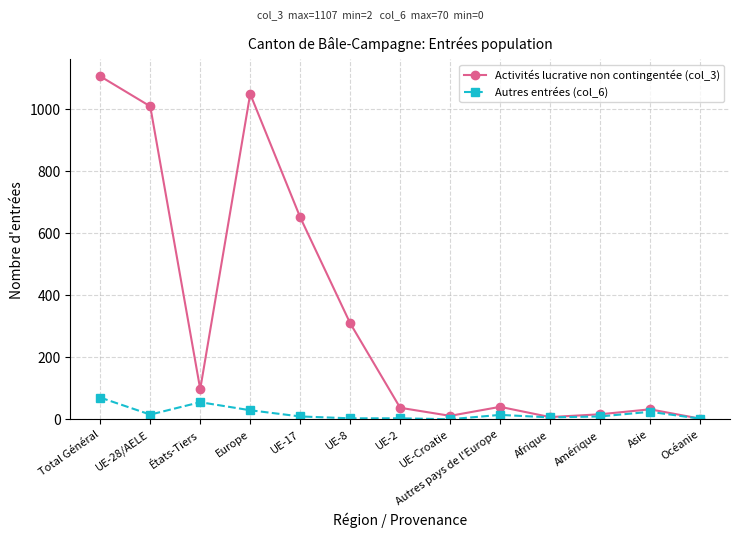

What is the sum of the Autres entrées (col_6) values at UE-28/AELE and Asie?

39